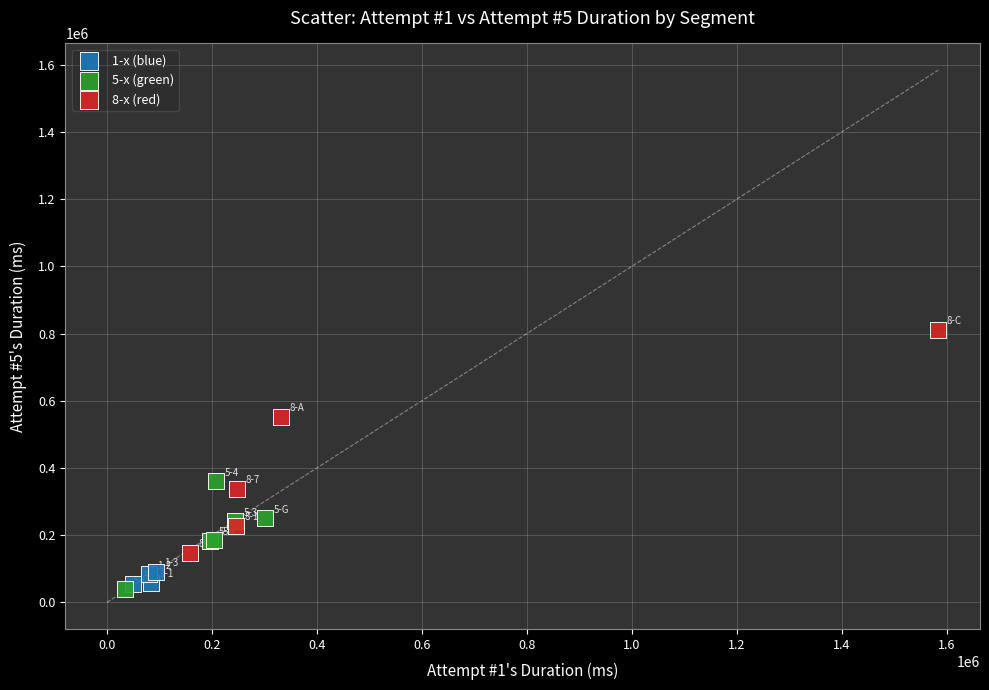

What are all the series names shown in the legend?

1-x (blue), 5-x (green), 8-x (red)